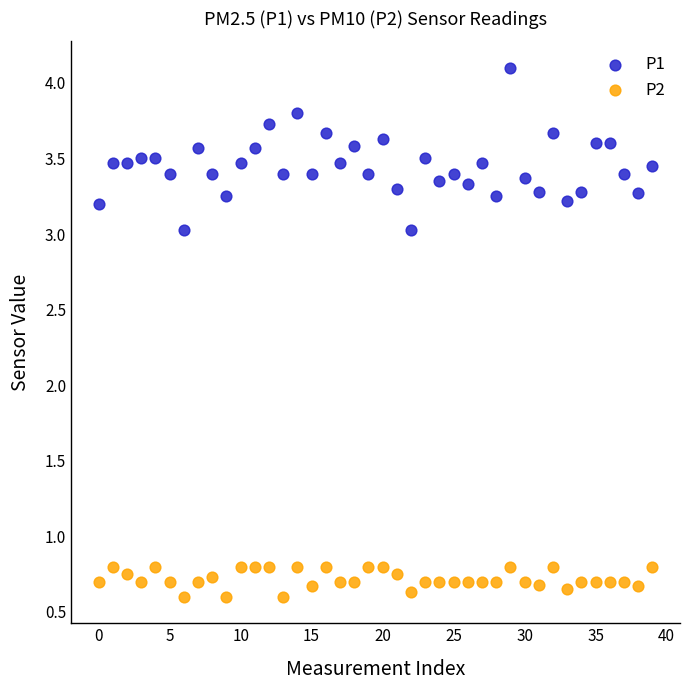

Which series has the largest Y range (max minus min)?

P1